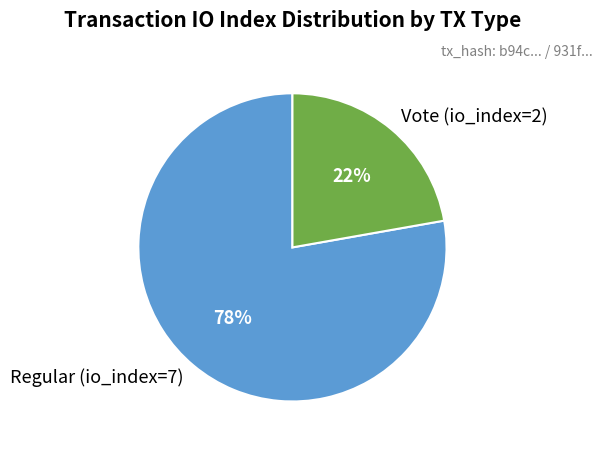

Rank the categories by value from highest to lowest.

Regular (io_index=7), Vote (io_index=2)